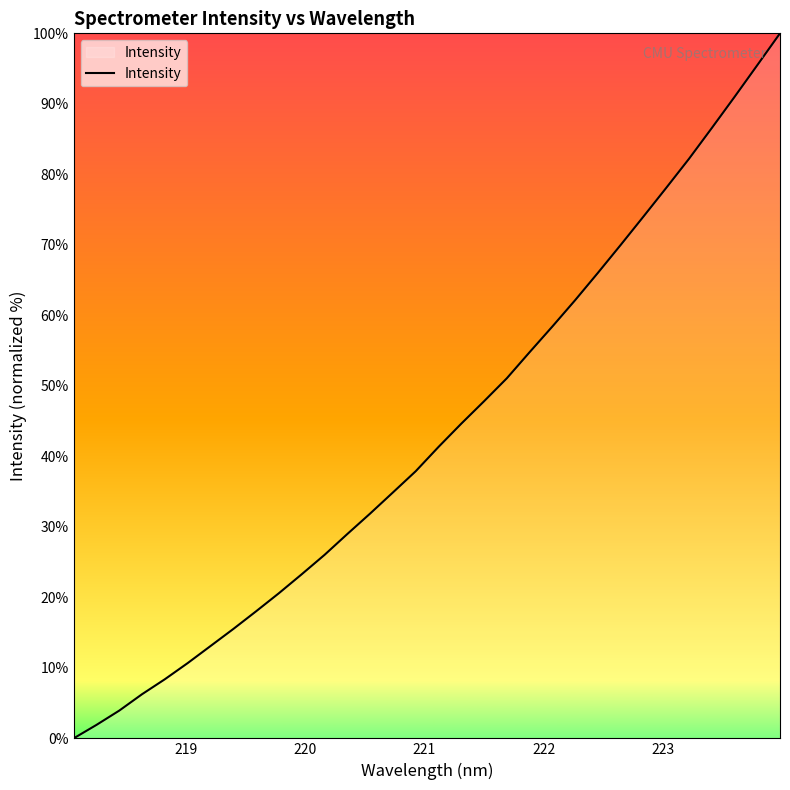

What is the difference between the maximum and minimum values?

100.0